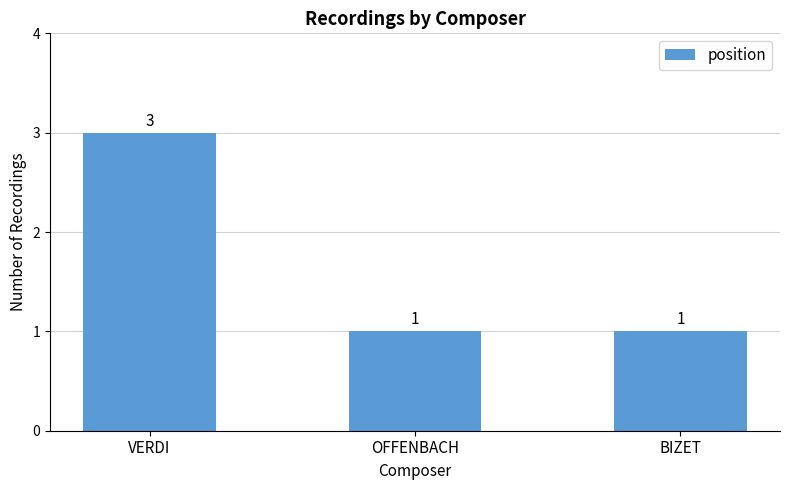

True or false: the data shows 1 at BIZET.

True